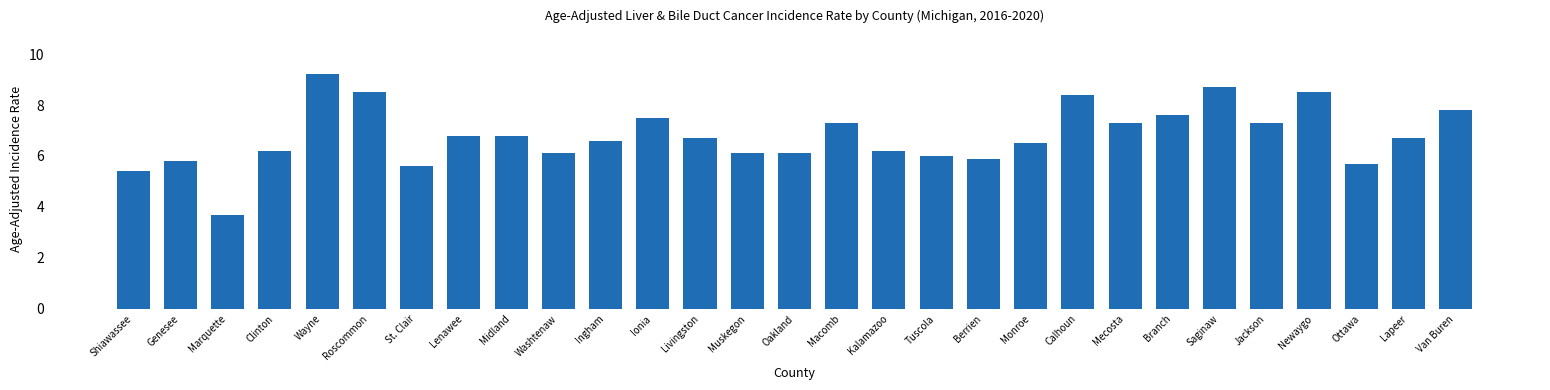

What position from the right is Mecosta?

8